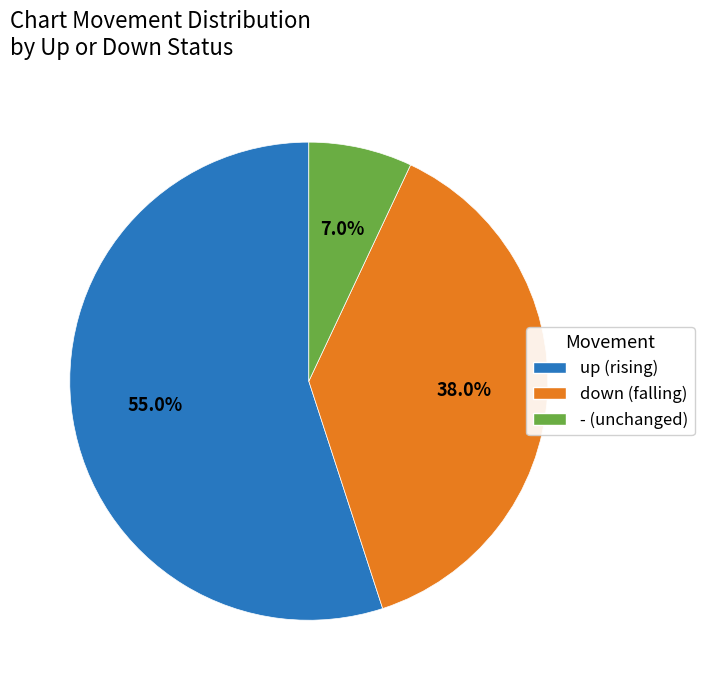

How many slices are in this pie chart?

3